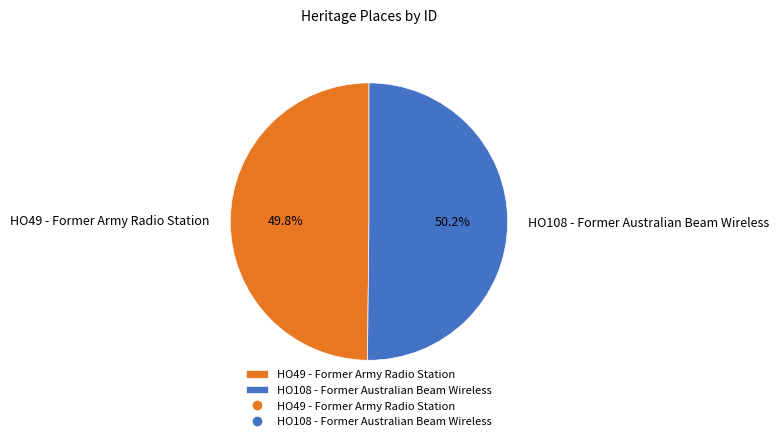

Combined, do HO49 - Former Army Radio Station and HO108 - Former Australian Beam Wireless account for over 50%?

Yes